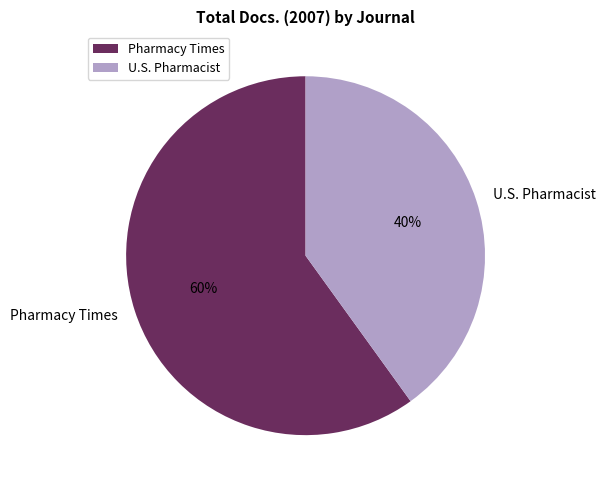

Is it true that U.S. Pharmacist is 40% of the pie?

True